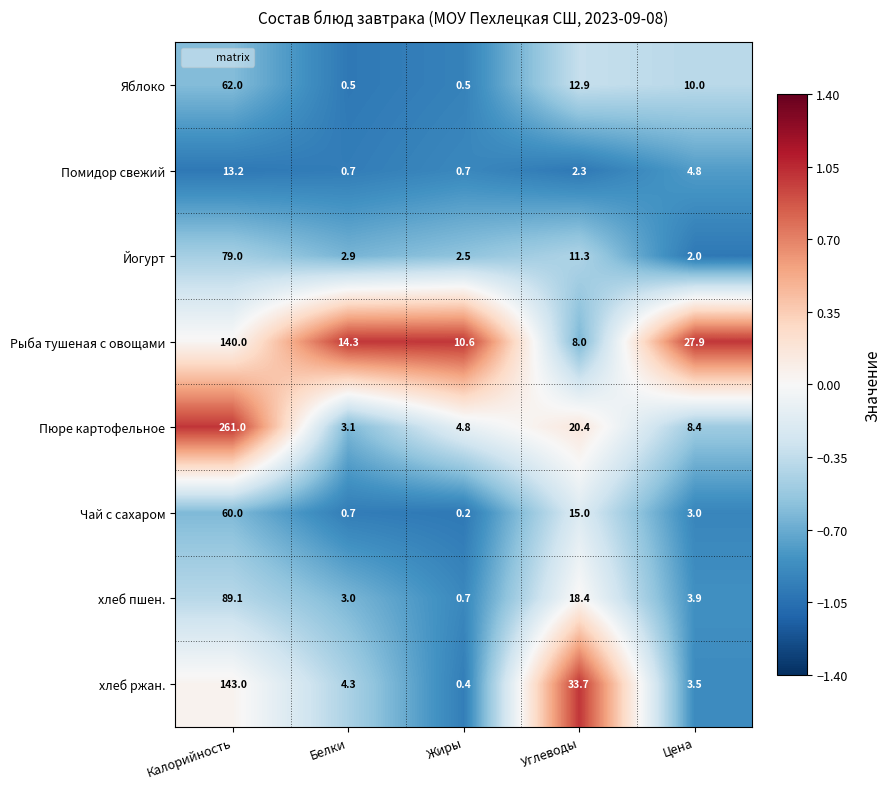

Which category has the highest value in the Рыба тушеная с овощами series?

Калорийность